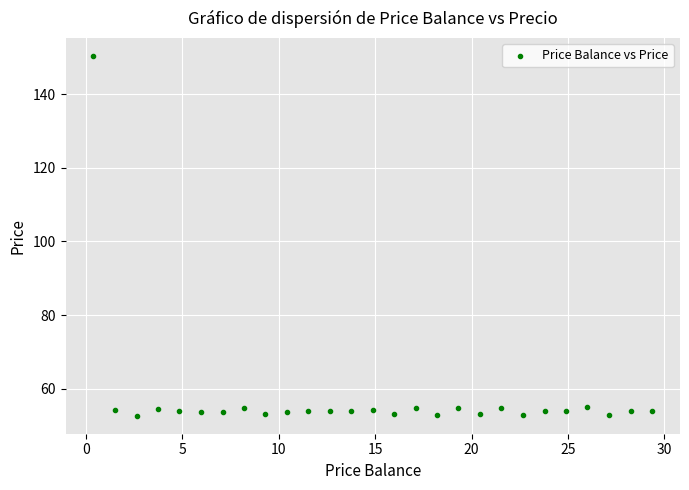

What is the range of Y values (max minus min)?

97.7